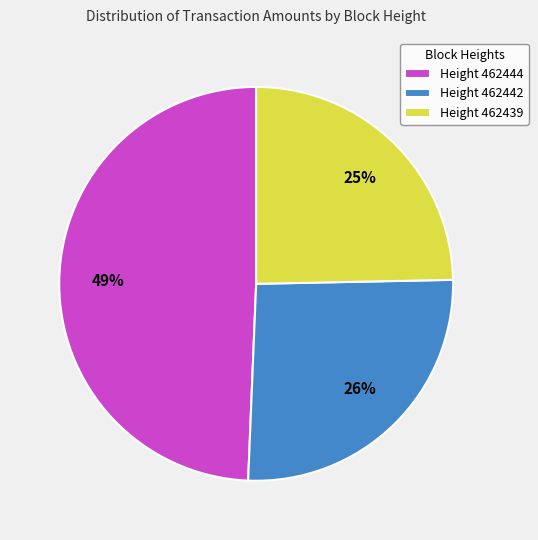

To the nearest percent, what is the average slice percentage?

33%